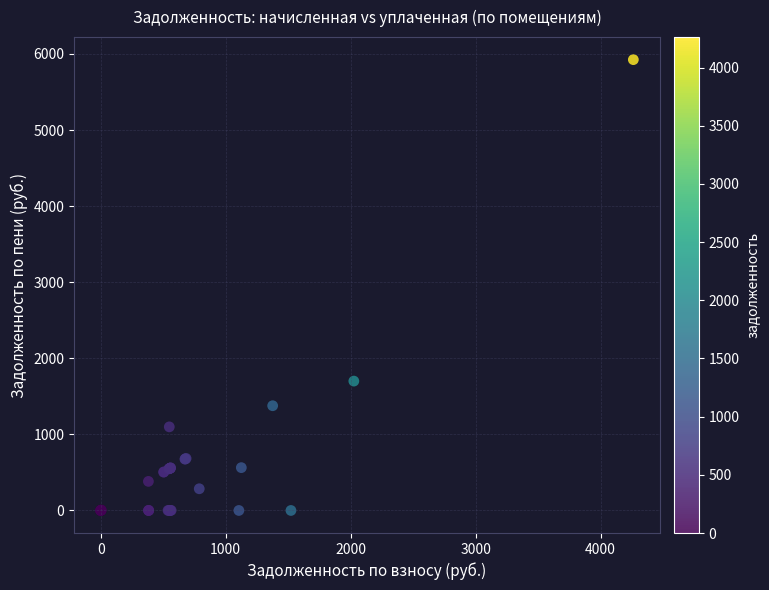

What Y value in the scatter plot is closest to 2962?

1700.2